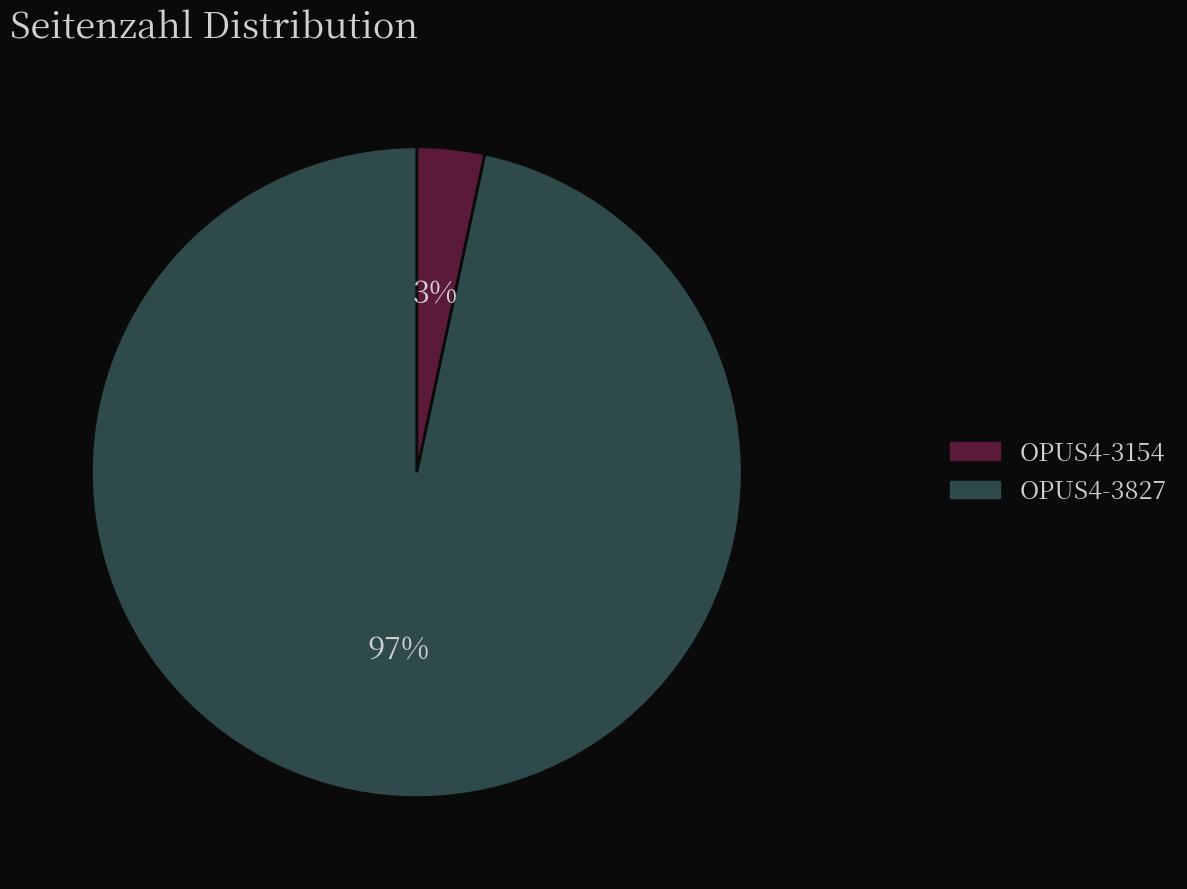

Which has a higher value, OPUS4-3154 or OPUS4-3827?

OPUS4-3827